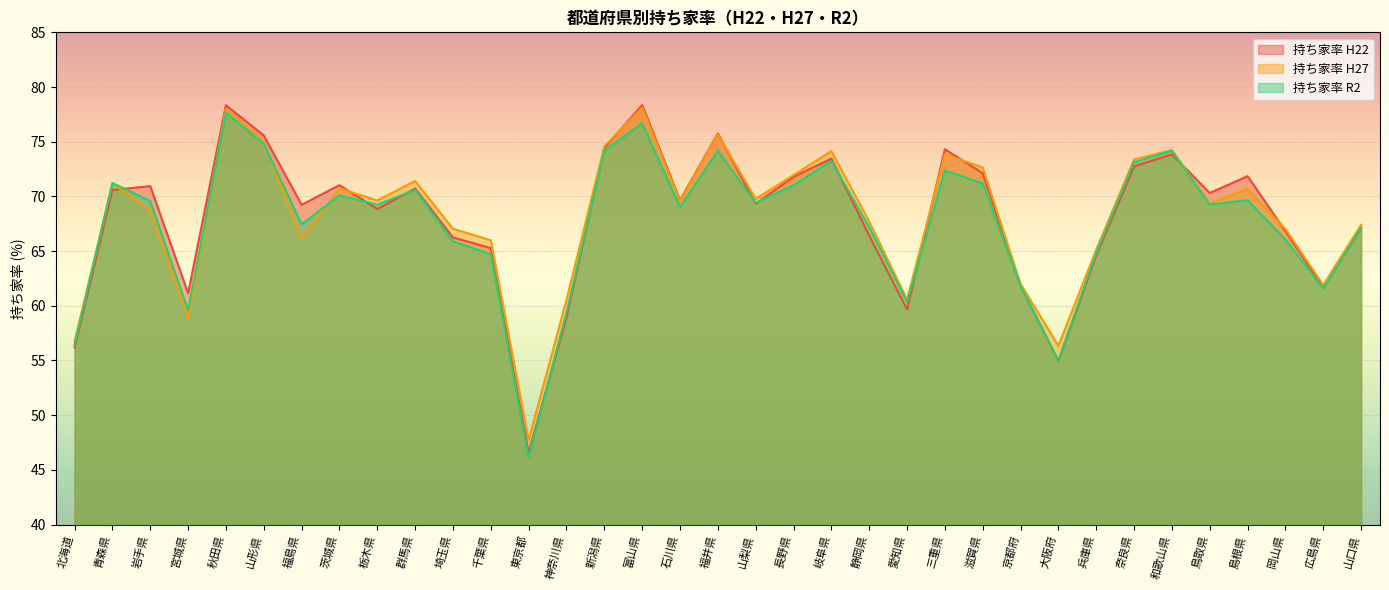

At which label does 持ち家率 H22 first exceed 69?

青森県